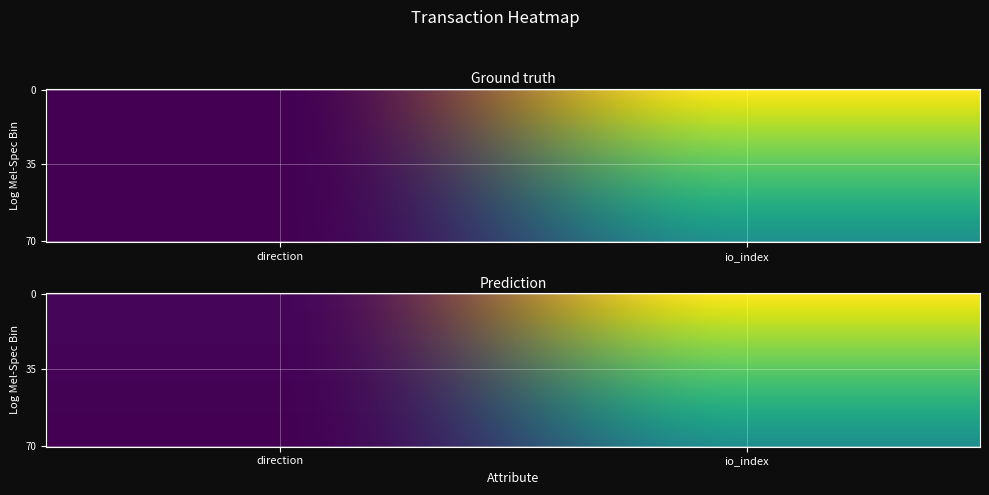

The value of 997fc407992c461ea44aa15327b16986c182d93 at 1 is 648. True or false?

False